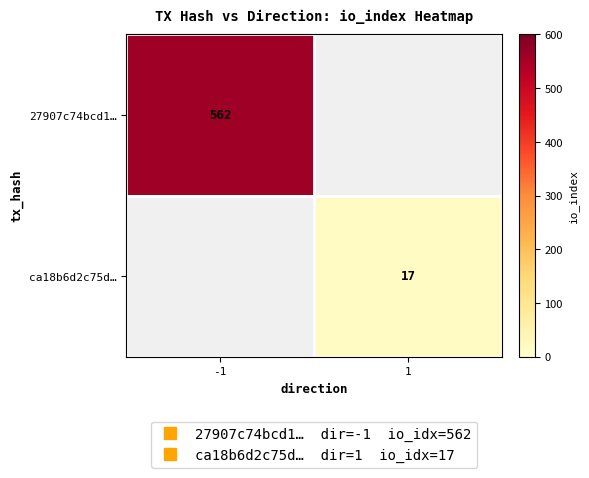

The value of ca18b6d2c75d… at 1 is 17.0. True or false?

True